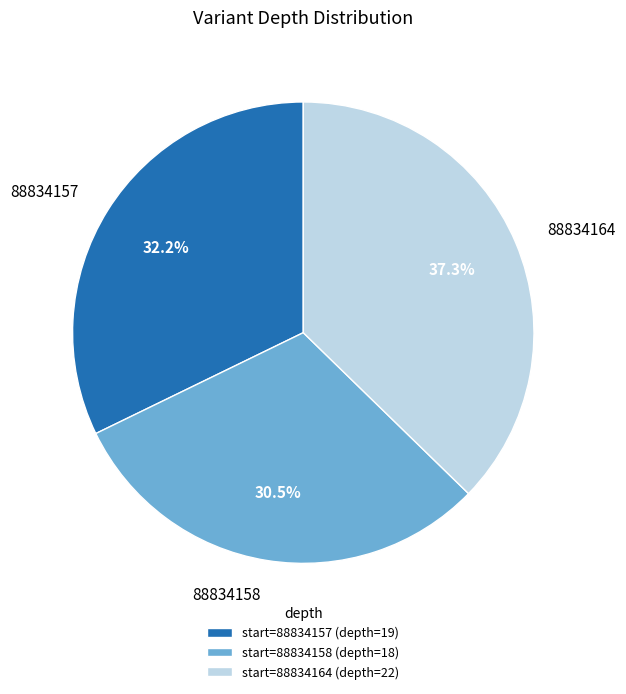

What portion of the pie excludes 88834157?

67.8%